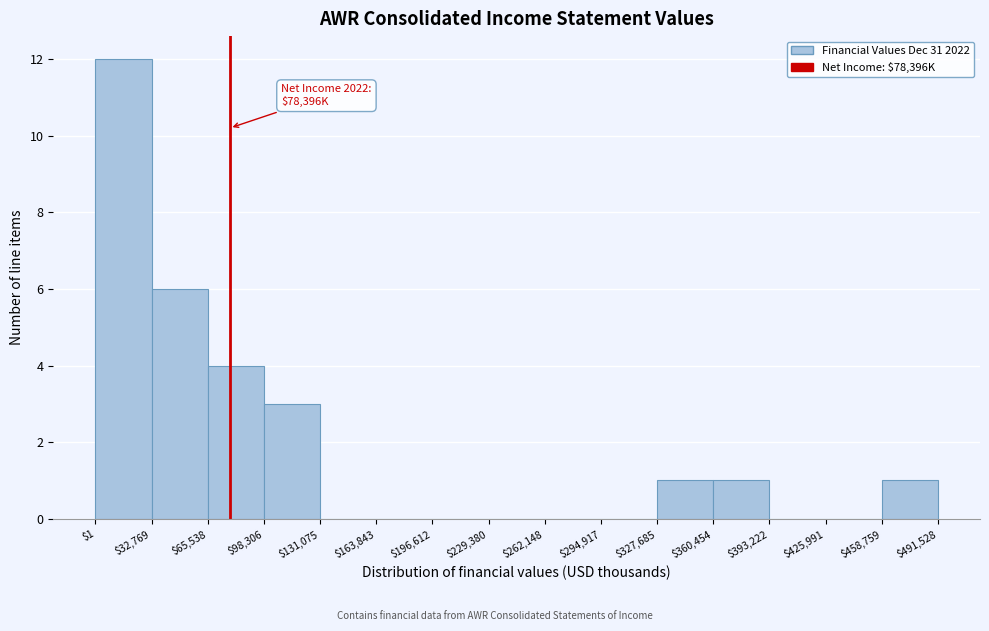

Which range on the x-axis has the tallest bar?

$1 to $32,769